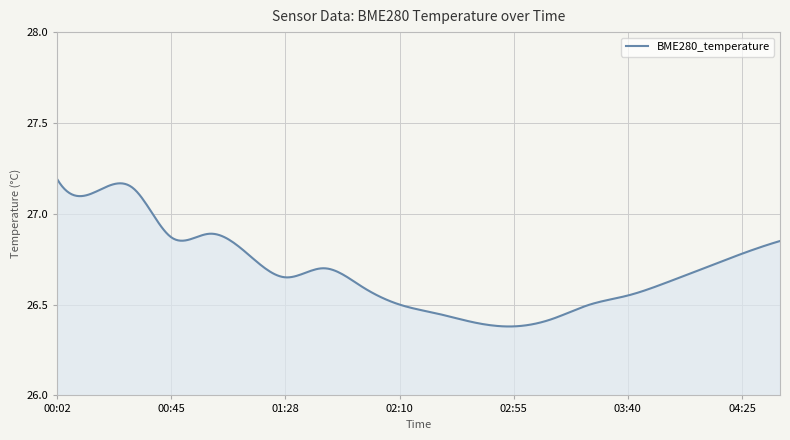

Reading left to right, transcribe all the data shown in this chart.

00:02=27.2	00:16=27.1	00:31=27.1	00:45=26.9	01:00=26.9	01:15=26.8	01:28=26.6	01:41=26.7	01:55=26.6	02:10=26.5	02:25=26.4	02:40=26.4	02:55=26.4	03:10=26.4	03:25=26.5	03:40=26.6	03:55=26.6	04:10=26.7	04:25=26.8	04:40=26.9